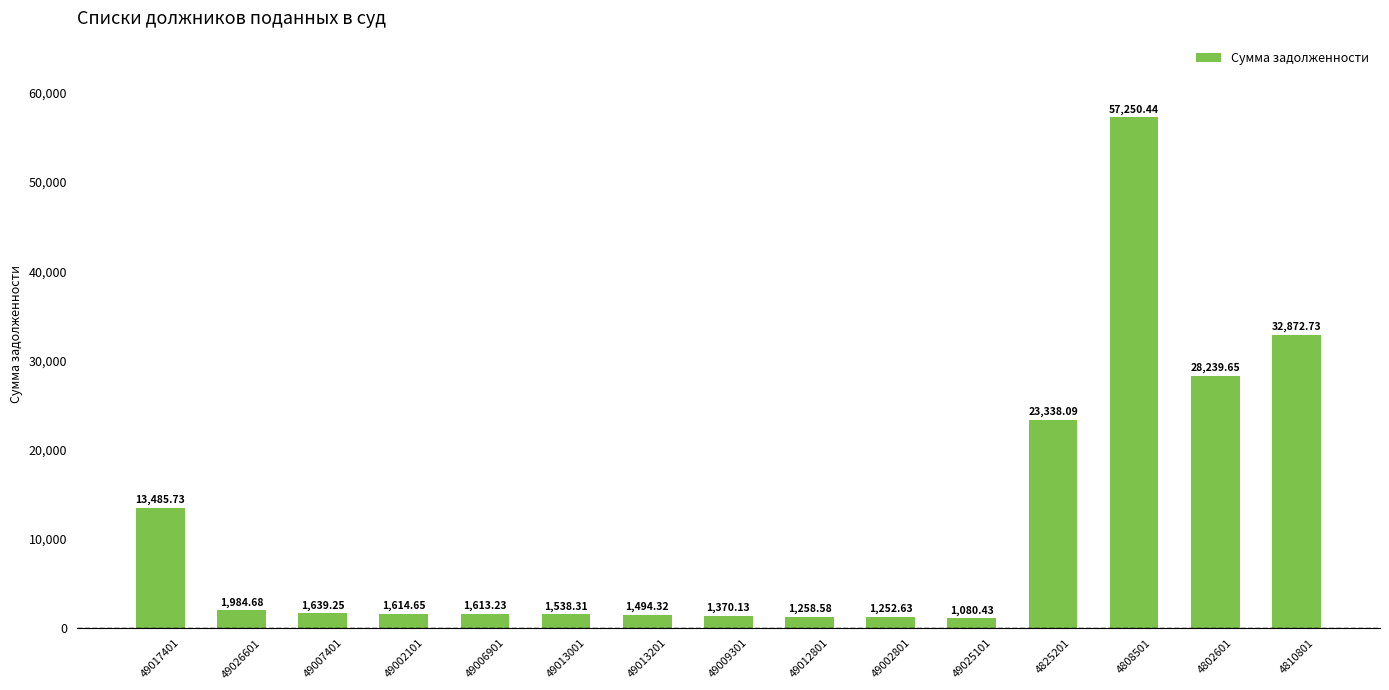

Read the value at 49026601.

1984.7